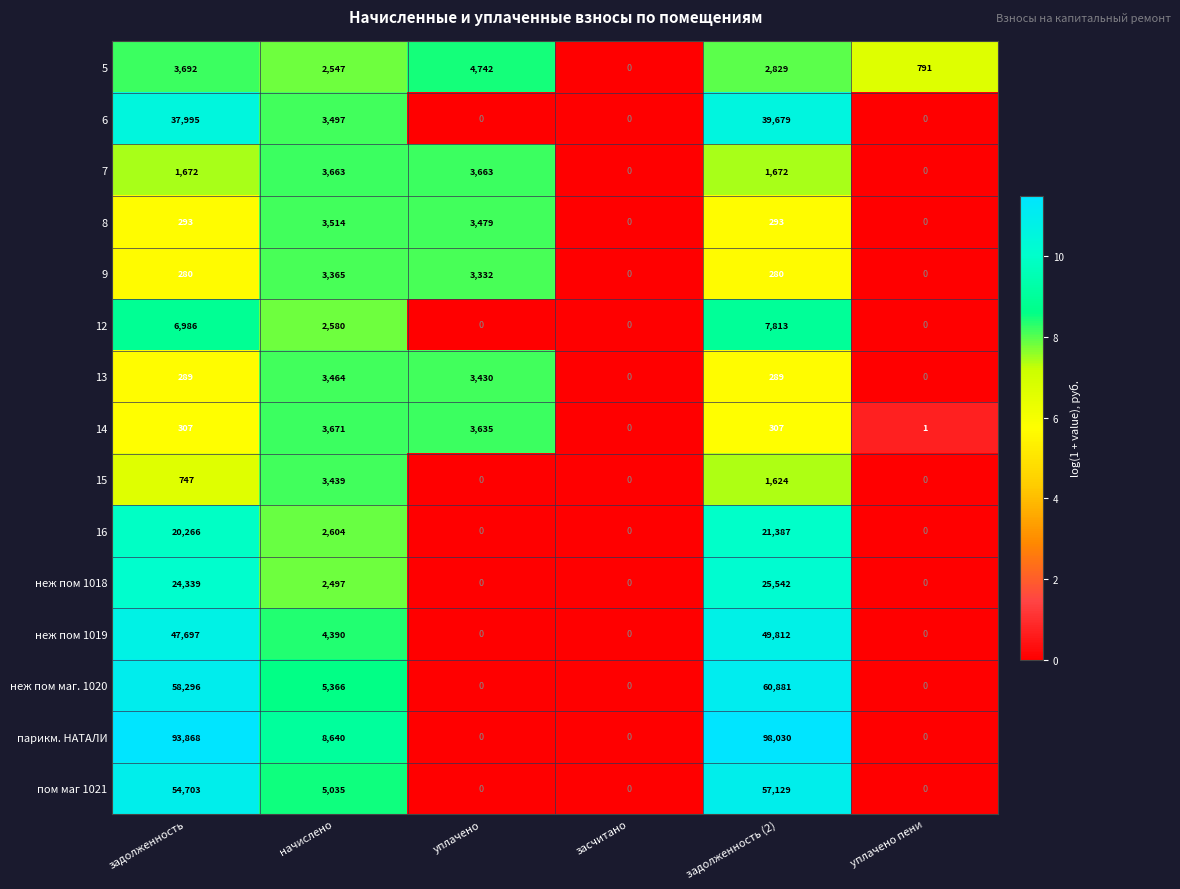

How many categories are shown in the chart?

6